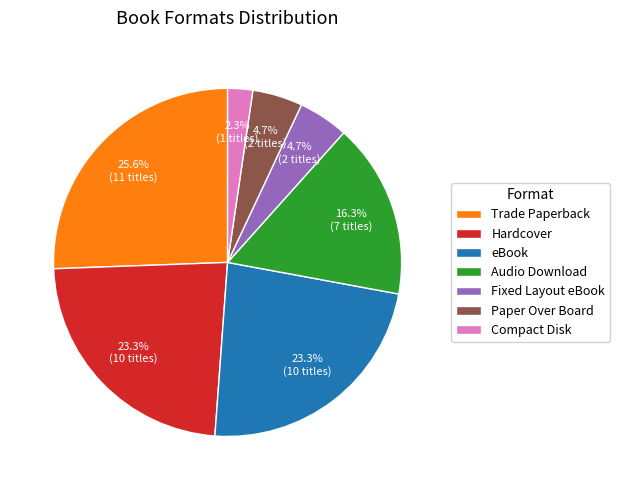

To the nearest percent, what percentage of the pie is Audio Download?

16%